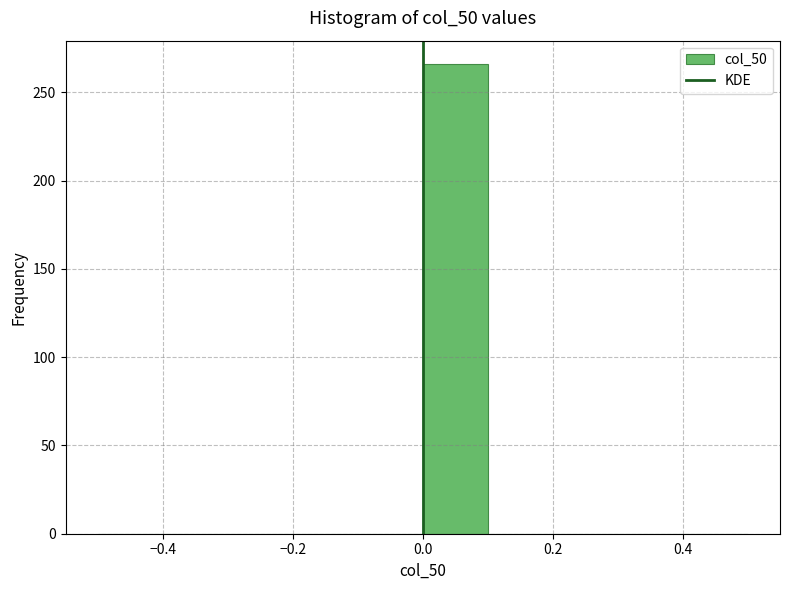

How tall is the bar that spans 0.0 to 0.1 on the x-axis? The values are not printed on the chart, so give them approximately, as read against the axis.

265